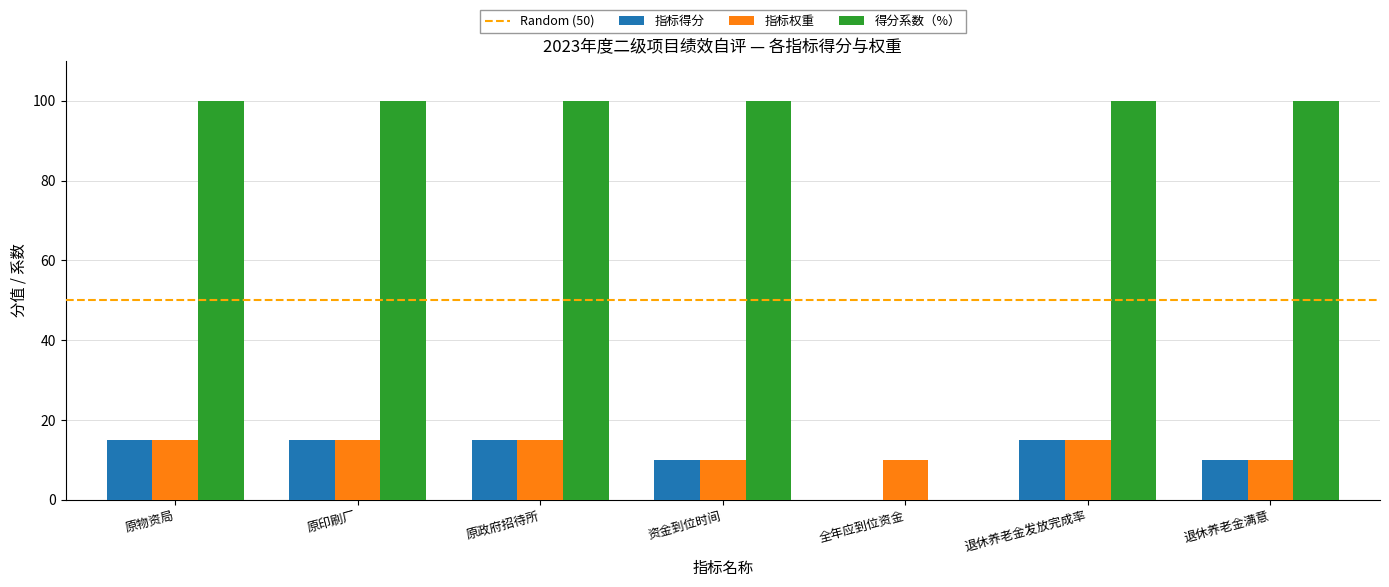

How many groups of bars are there?

7